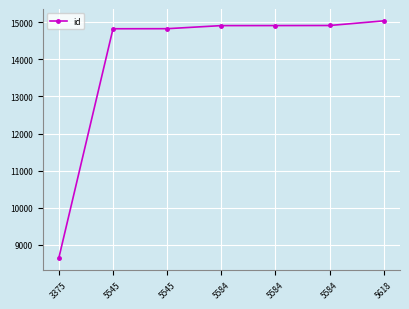

Between 5618 and 5584, which is larger?

5618